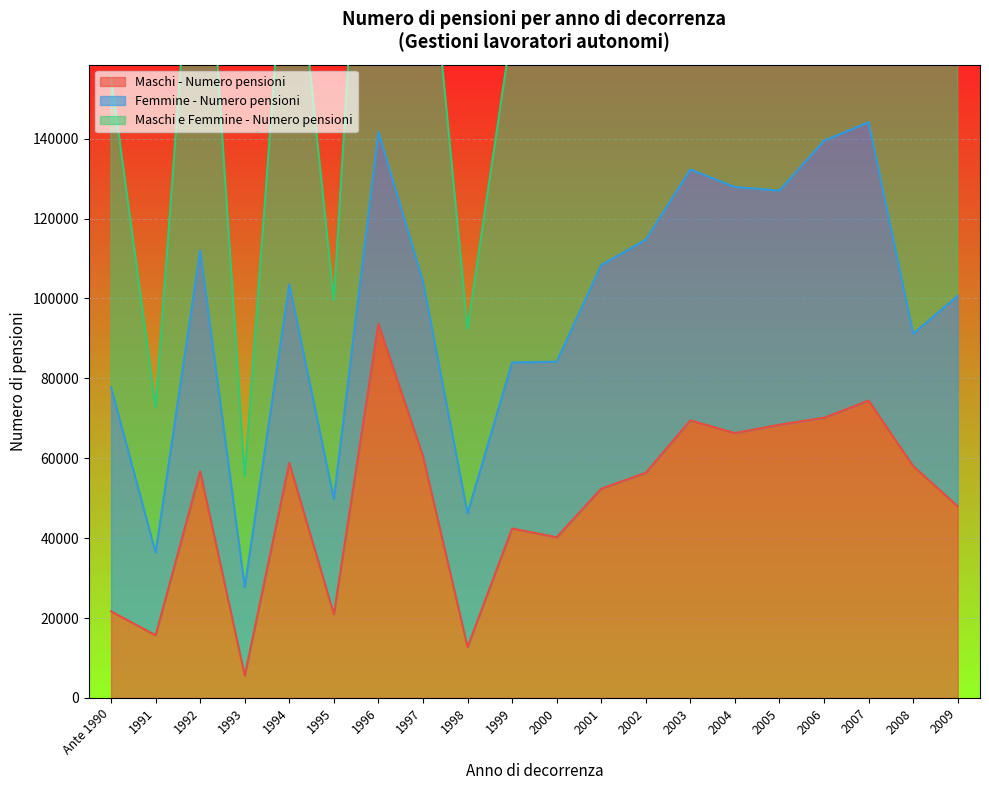

At which label does Maschi e Femmine - Numero pensioni reach its minimum?

1993